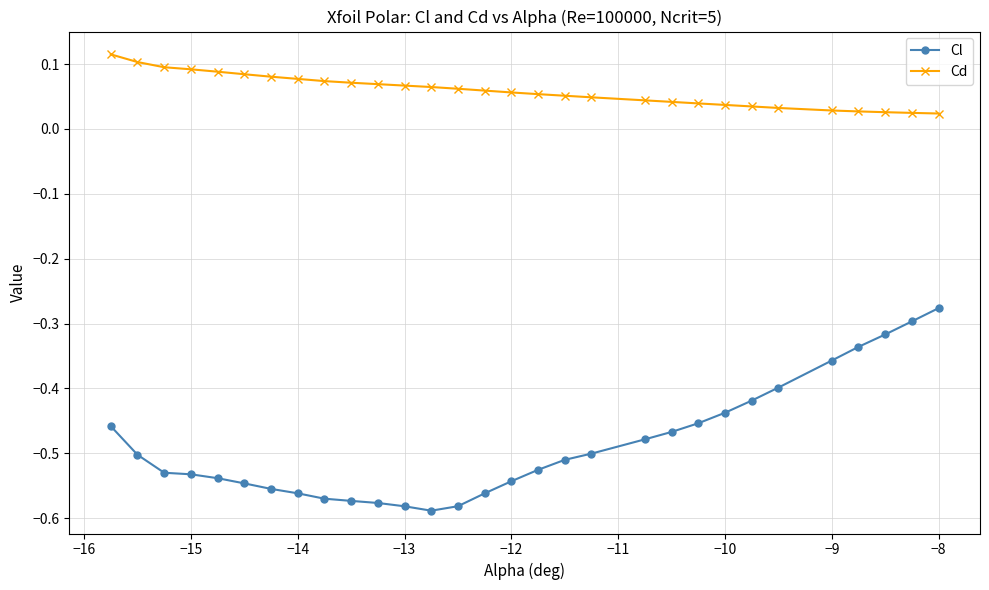

List the series in order of their peak value, lowest first.

Cl, Cd